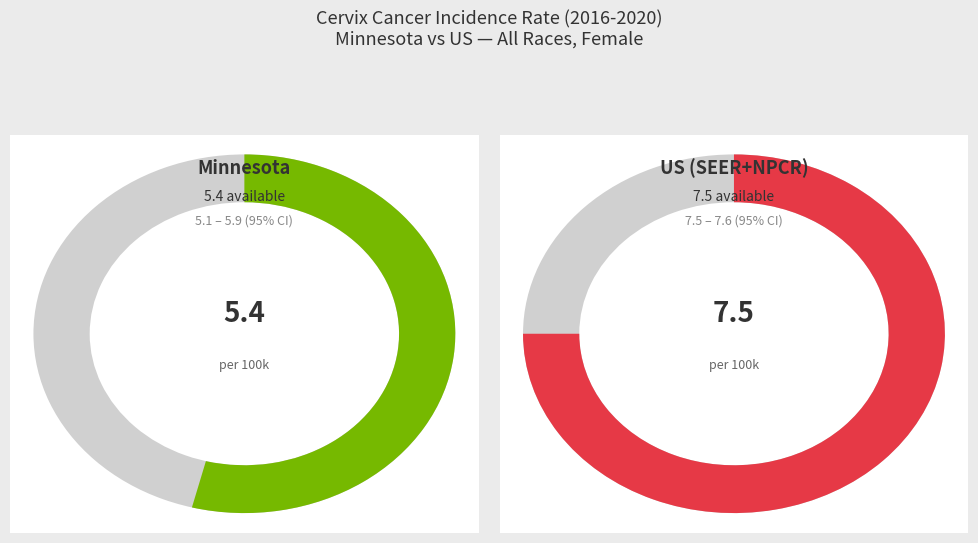

How many segments does this pie chart have?

2